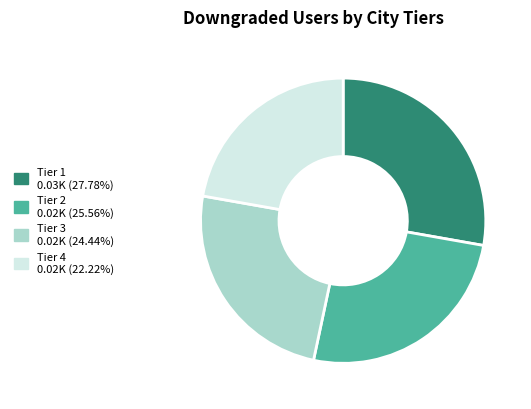

Does any single category account for the majority?

No